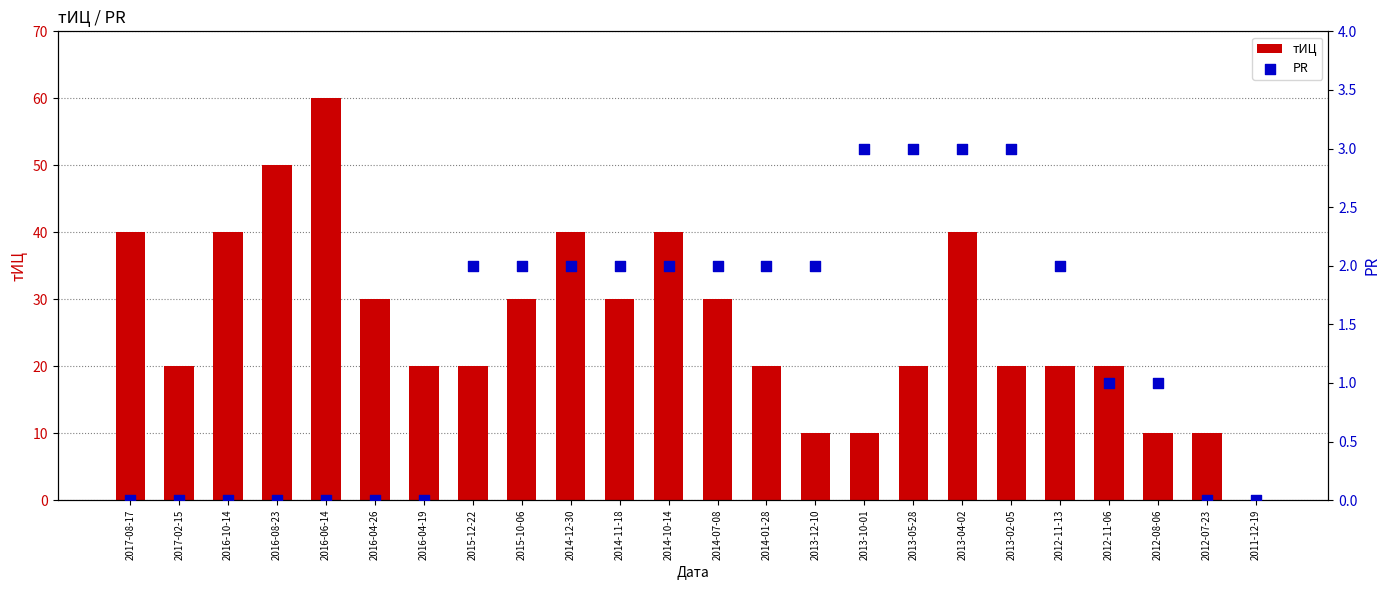

What is the total value across all series at 2014-12-30?

42